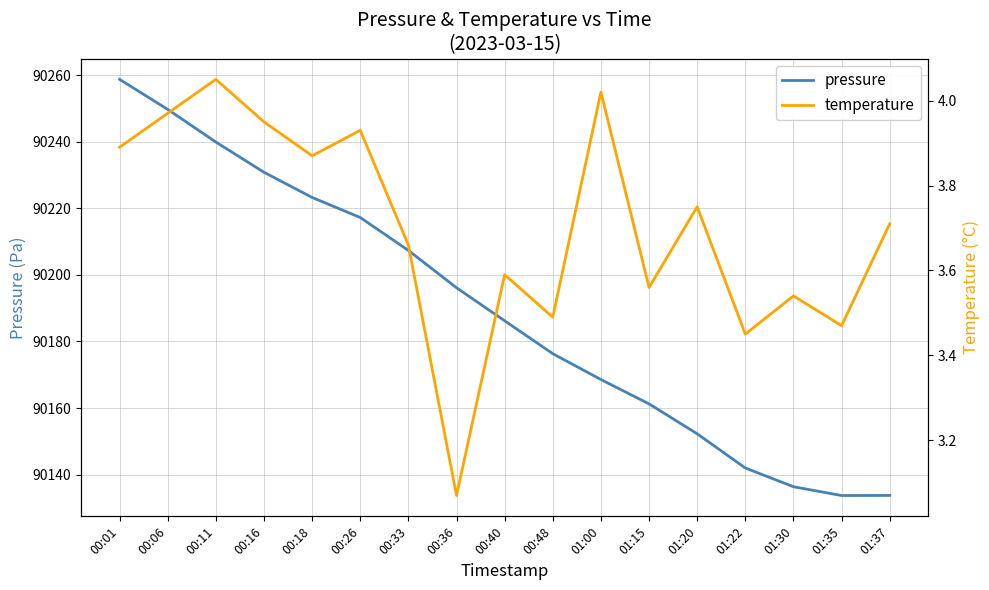

What is the sum of all pressure values?

1533213.9